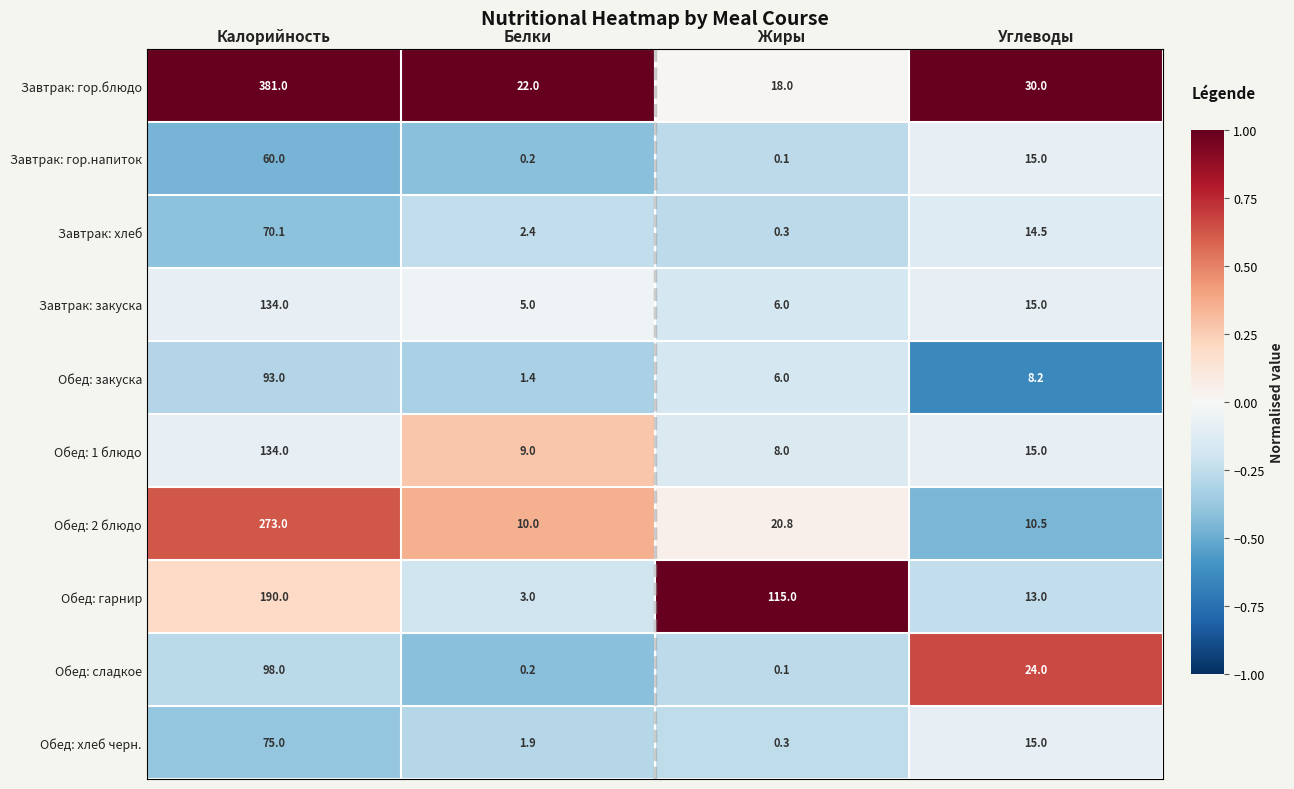

Which series changed the most between Калорийность and Белки?

Завтрак: гор.блюдо